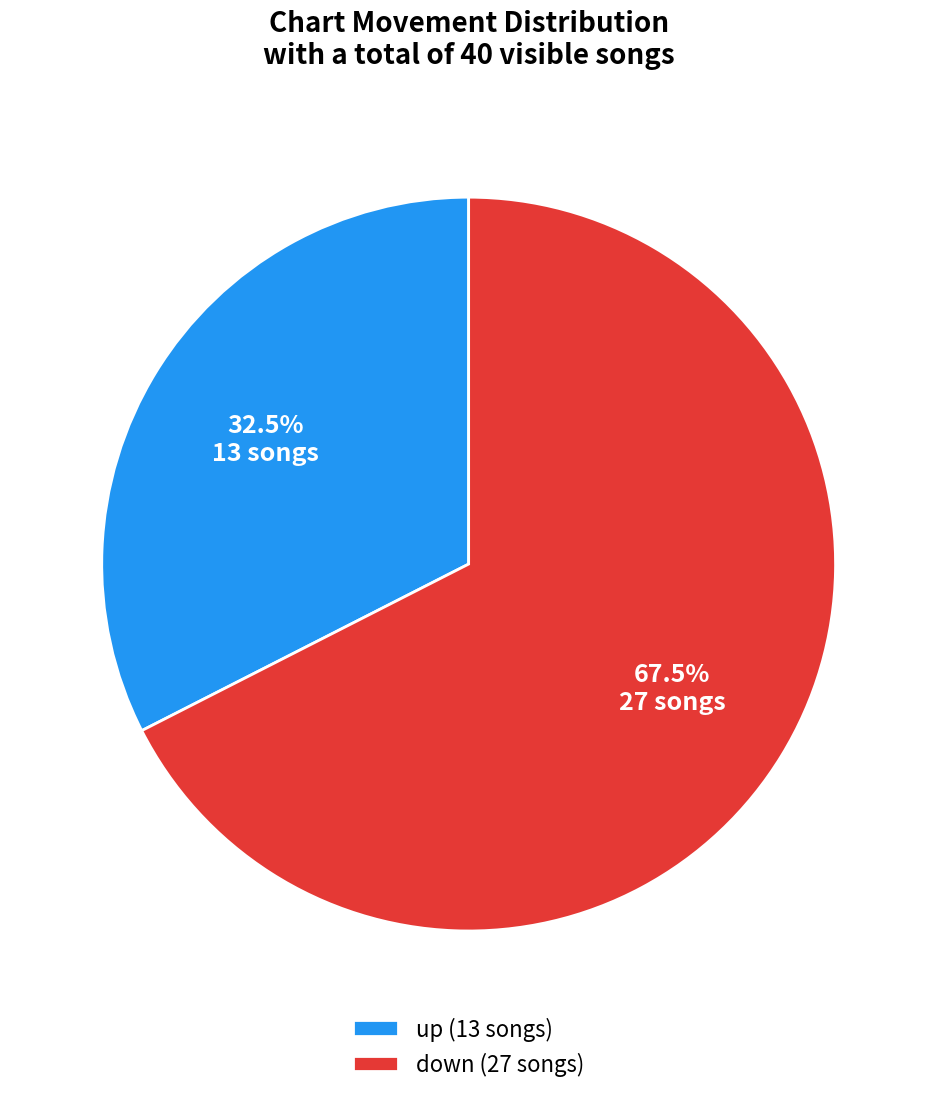

Is there a majority slice in this chart?

Yes